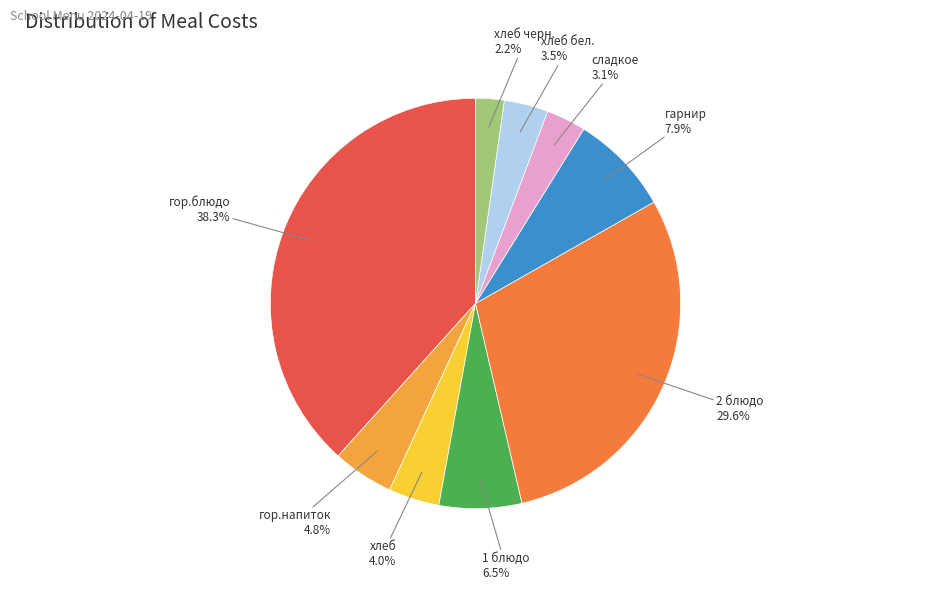

Is гарнир the majority of the pie?

No